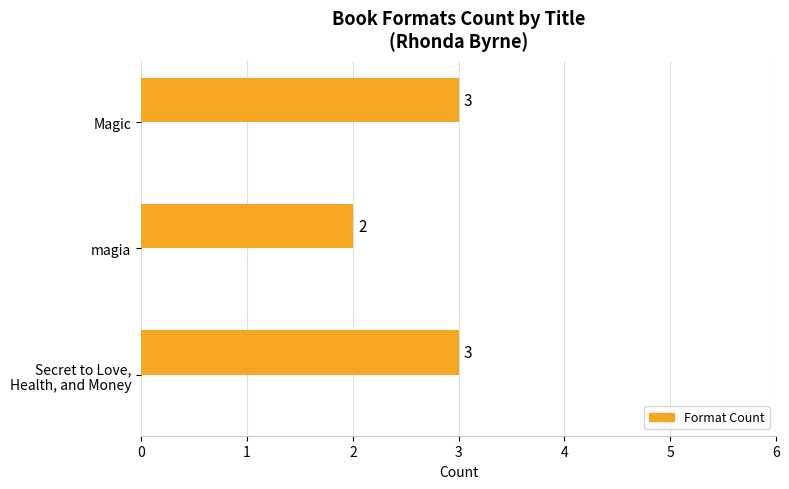

What is the sum of all values?

8